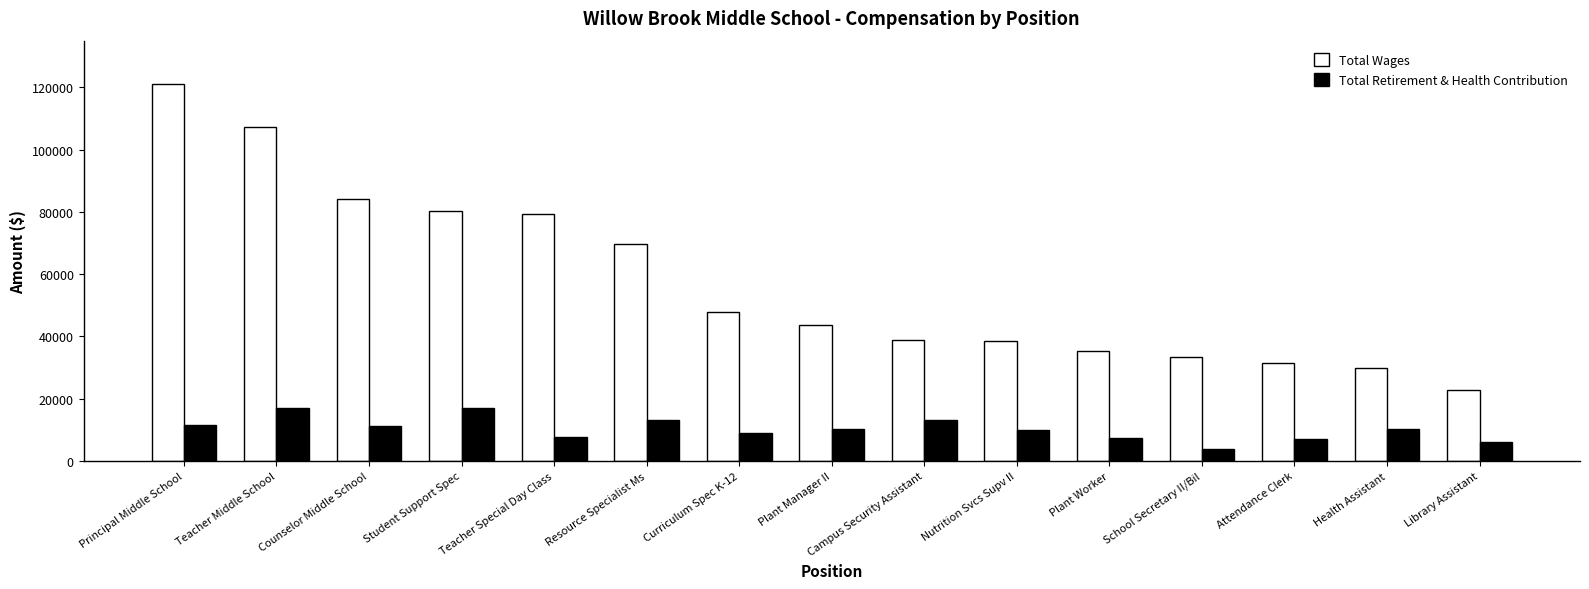

What are all the series names shown in the legend?

Total Wages, Total Retirement & Health Contribution